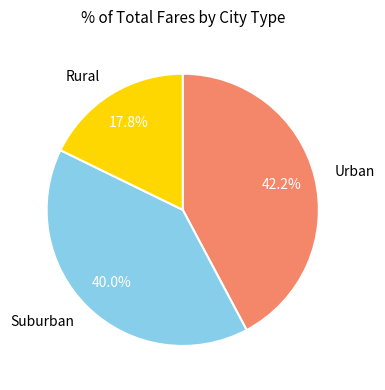

Does Suburban represent more than half of the total?

No